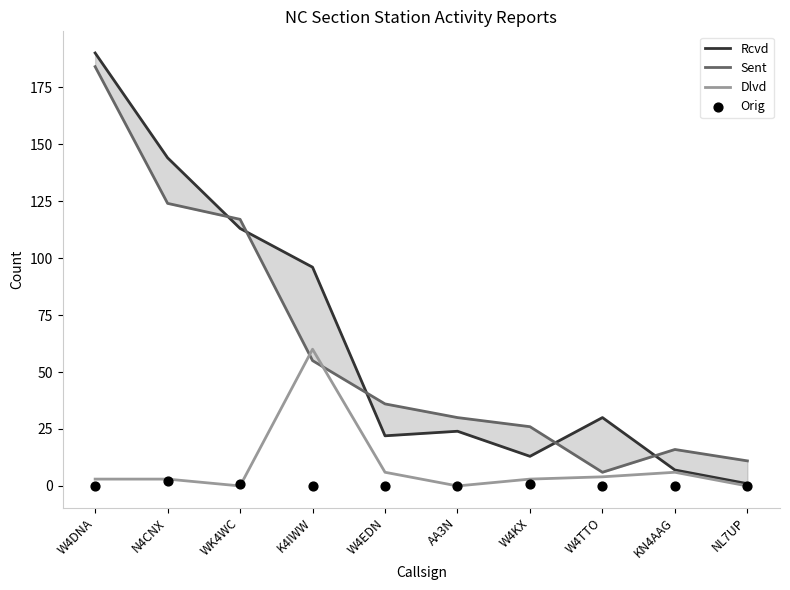

Which series reaches the minimum Y coordinate?

Dlvd